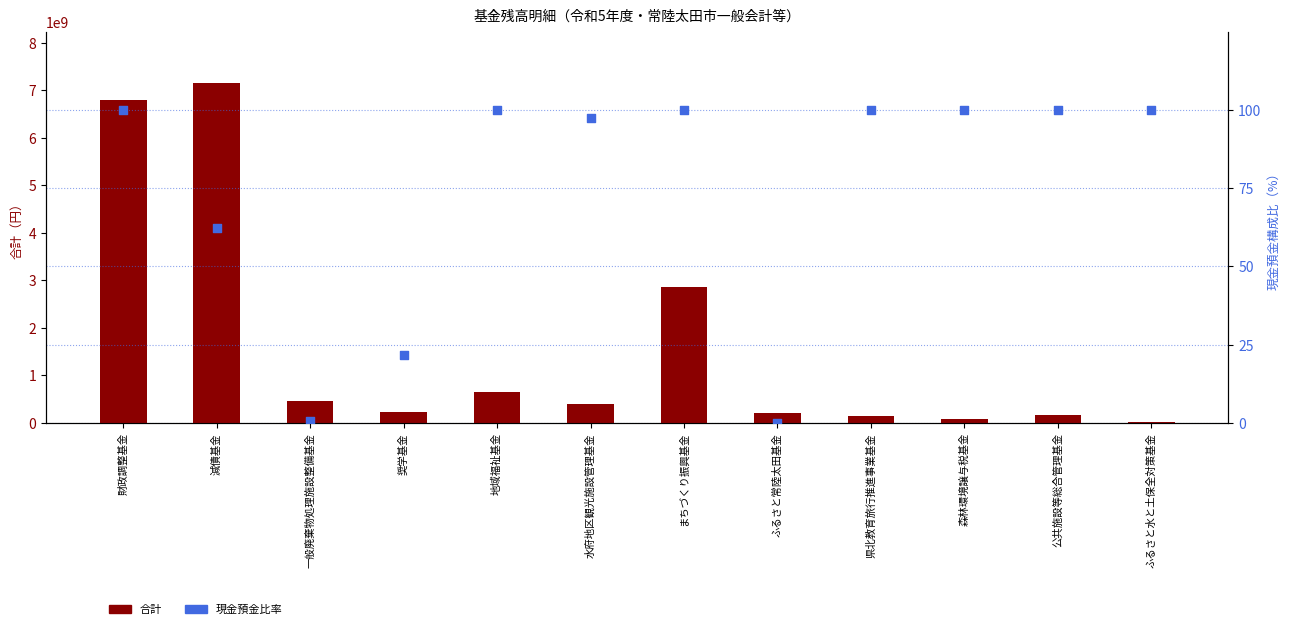

At which category is the sum across all series the highest?

減債基金